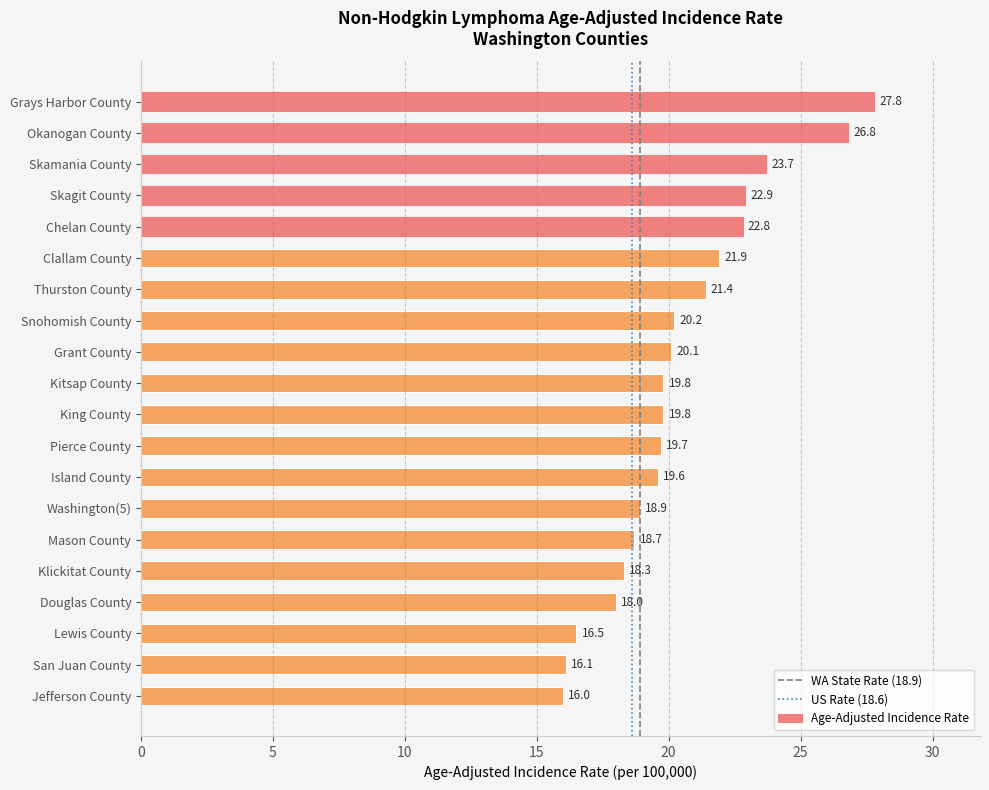

Are the bars horizontal?

Yes